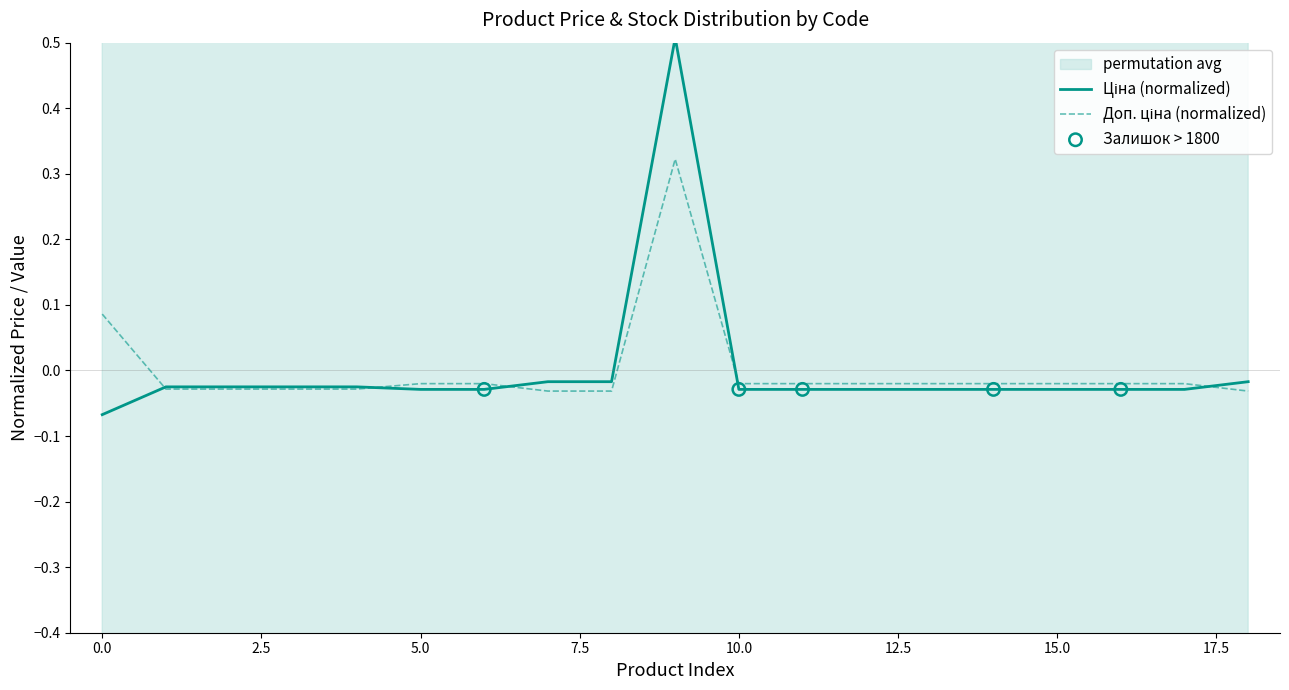

Which series contains the lowest Y value?

Ціна